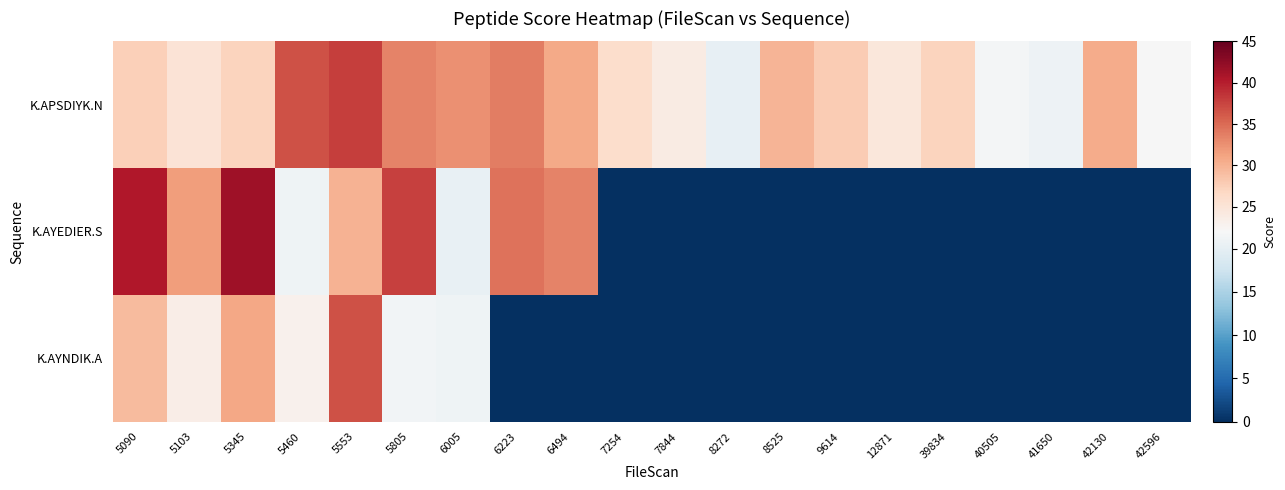

Reading left to right, transcribe all the data shown in this chart.

K.APSDIYK.N: 5090=27.5	5103=25.1	5345=27.1	5460=36.6	5553=38.0	5805=33.4	6005=32.5	6223=33.7	6494=30.7	7254=26.0	7844=23.9	8272=20.2	8525=29.7	9614=27.9	12871=24.7	39834=27.1	40505=21.6	41650=20.9	42130=30.6	42596=21.9
K.AYEDIER.S: 5090=40.4	5103=31.7	5345=41.5	5460=21.1	5553=30.0	5805=37.6	6005=20.3	6223=34.6	6494=33.5	7254=0.0	7844=0.0	8272=0.0	8525=0.0	9614=0.0	12871=0.0	39834=0.0	40505=0.0	41650=0.0	42130=0.0	42596=0.0
K.AYNDIK.A: 5090=29.3	5103=23.6	5345=30.9	5460=23.1	5553=36.7	5805=21.3	6005=21.1	6223=0.0	6494=0.0	7254=0.0	7844=0.0	8272=0.0	8525=0.0	9614=0.0	12871=0.0	39834=0.0	40505=0.0	41650=0.0	42130=0.0	42596=0.0